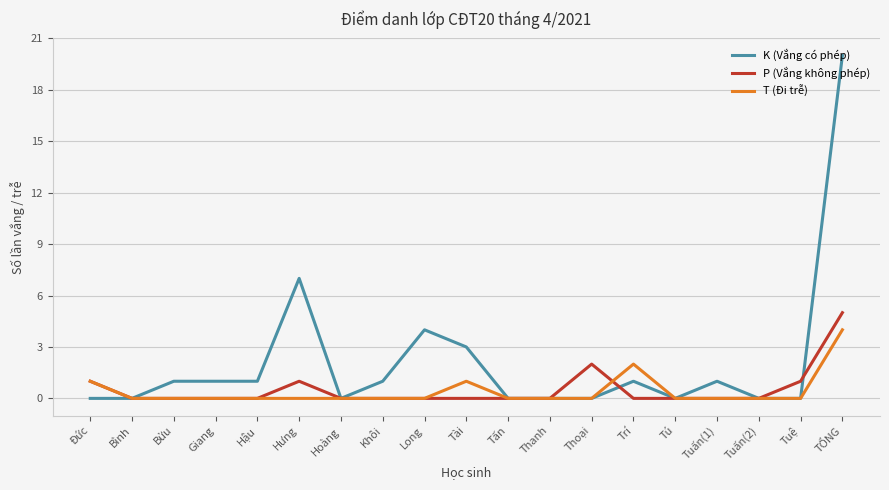

Rank the series at Hưng from highest to lowest value.

K (Vắng có phép), P (Vắng không phép), T (Đi trễ)